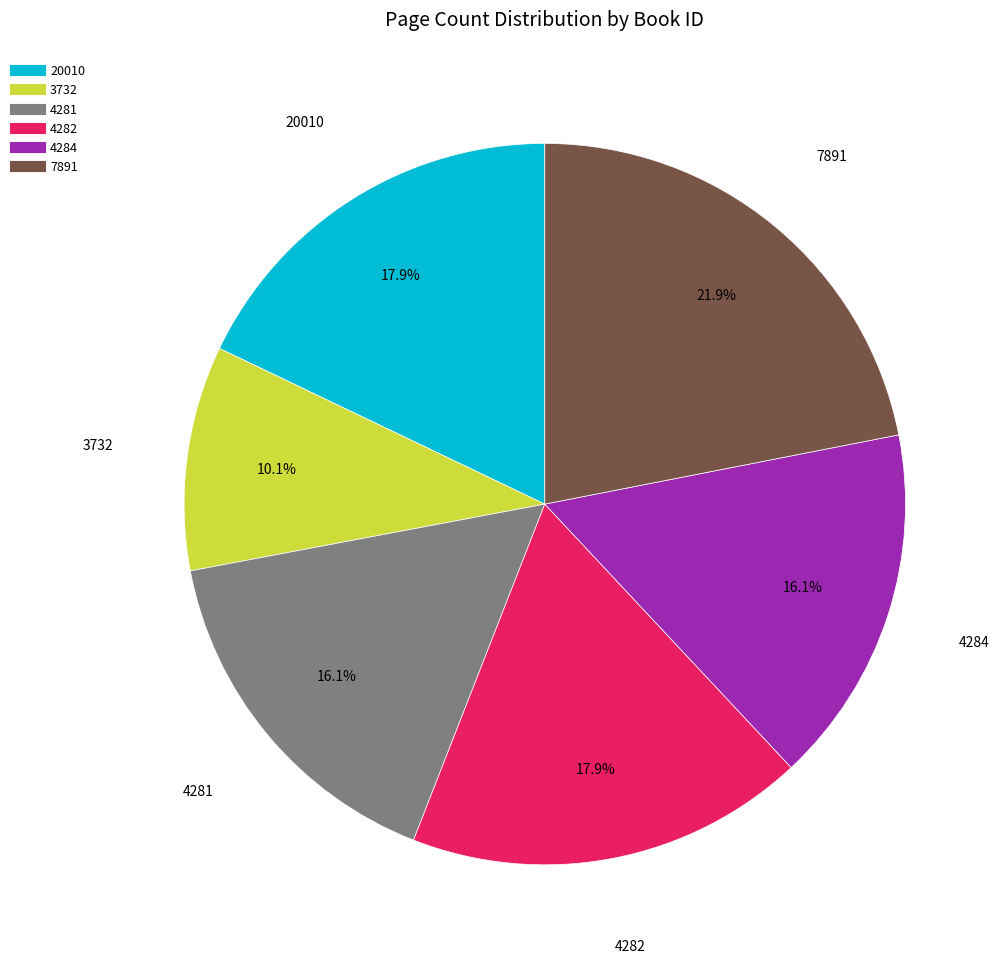

Count the number of slices in the pie.

6